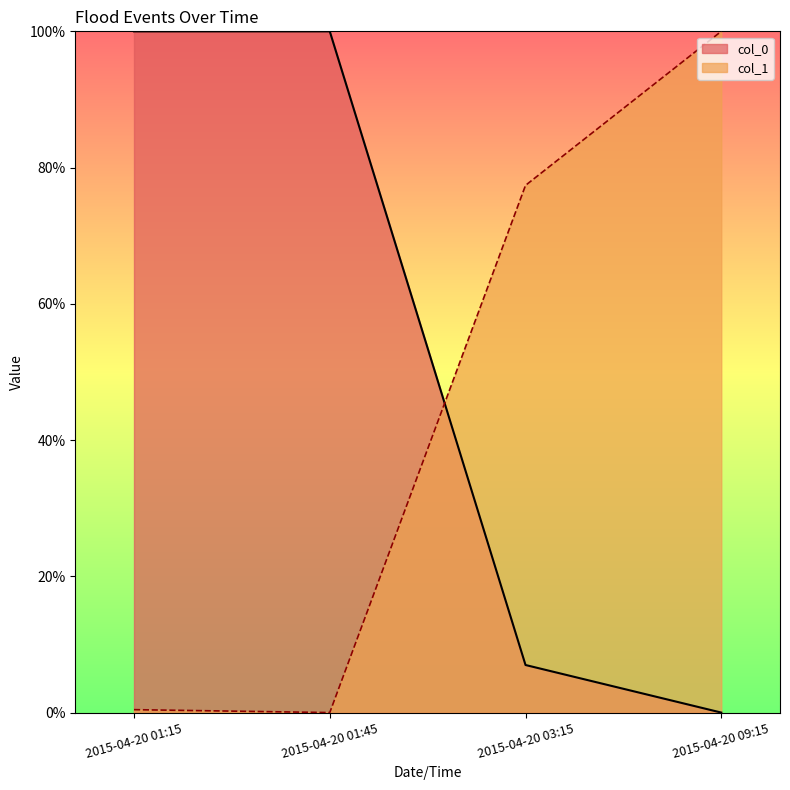

At 2015-04-20 09:15, list the series in order from smallest to largest.

col_0, col_1